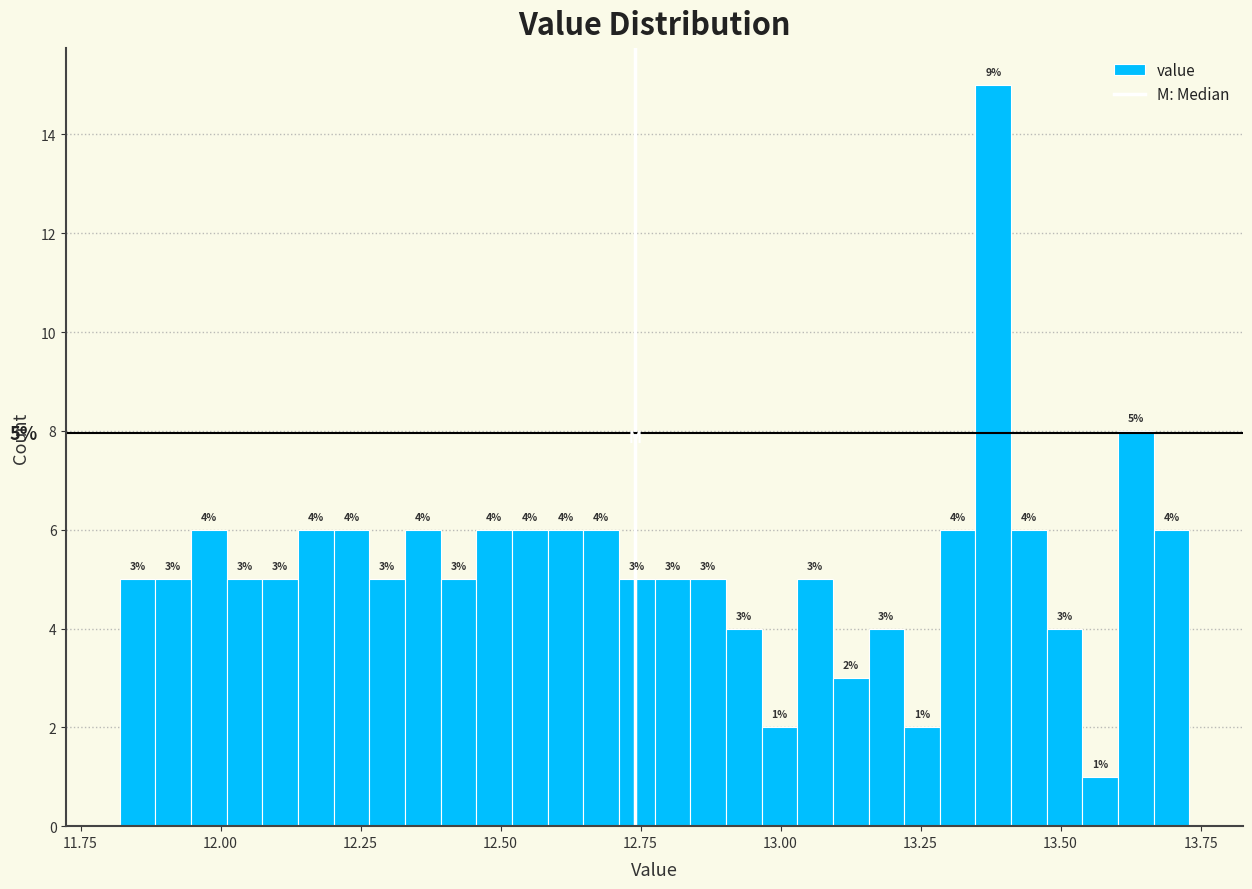

Read against the x-axis, roughly where is the centre of the tallest bar?

13.40